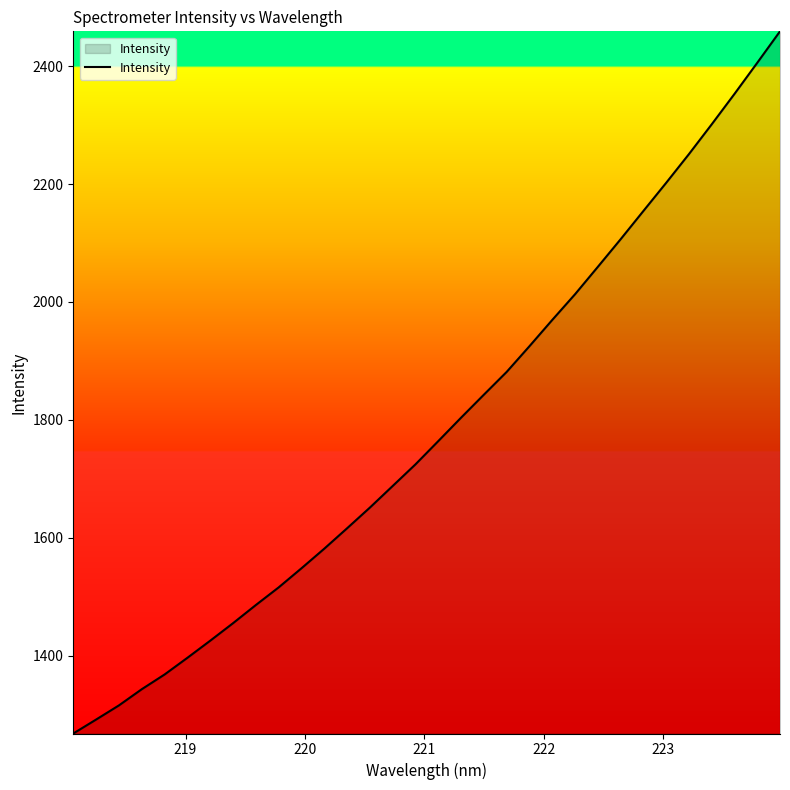

What is the smallest value displayed?

1268.4